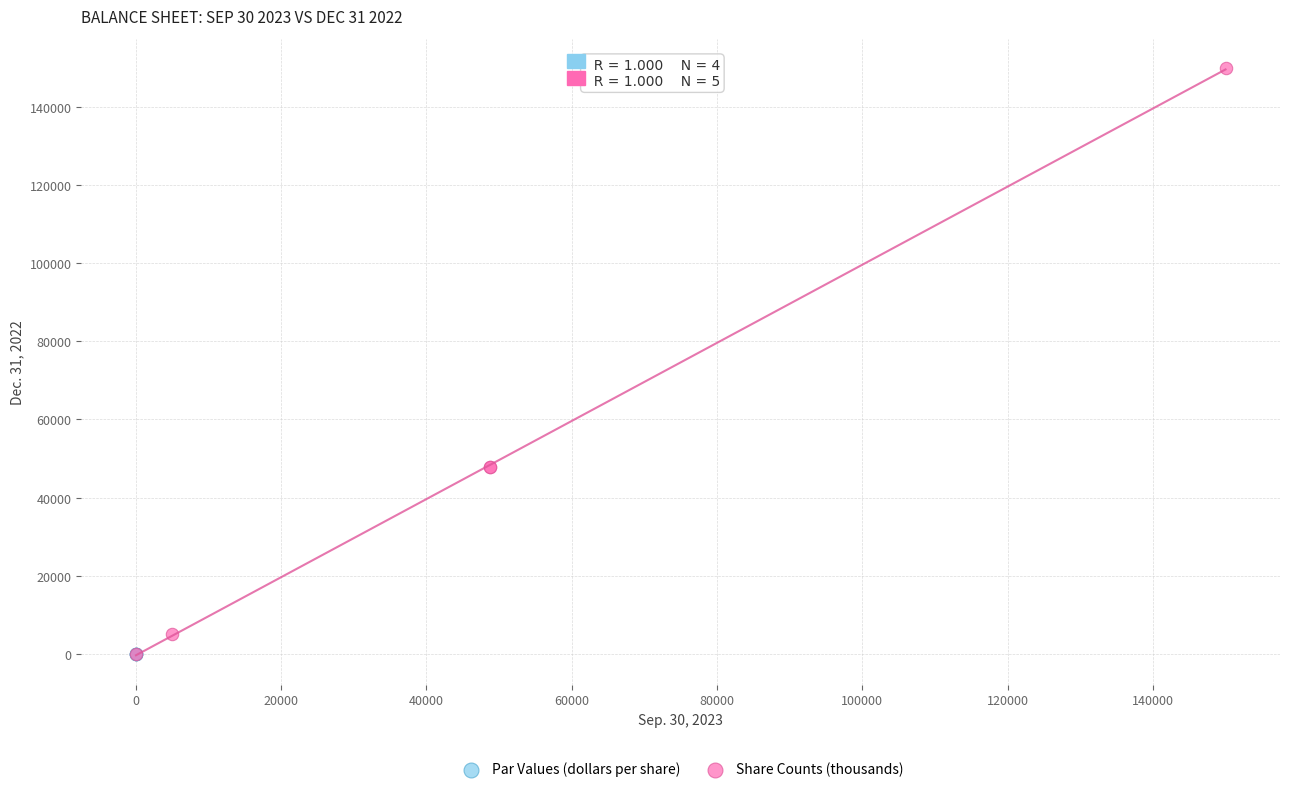

Which series reaches the maximum Y coordinate?

Share Counts (thousands)